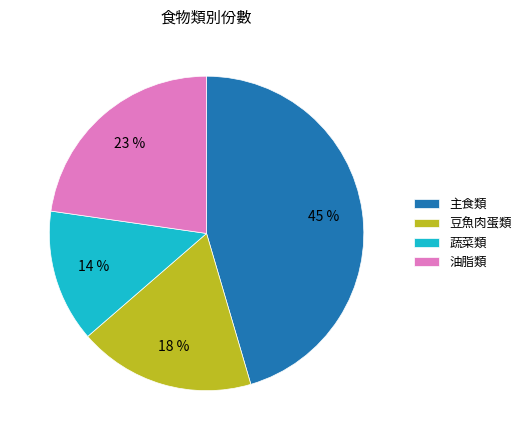

To the nearest percent, what percentage of the pie is 油脂類?

23%